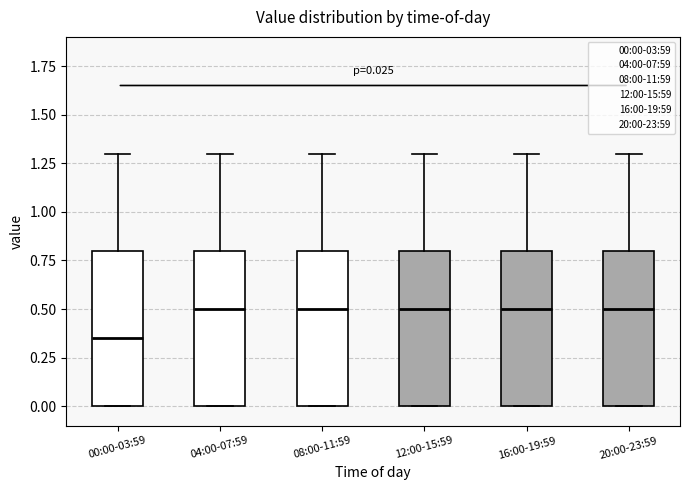

Which box's median line is the lowest?

00:00-03:59